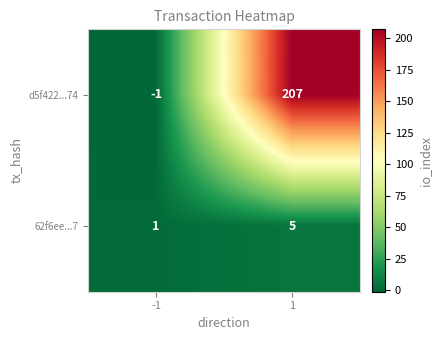

At how many categories does at least one series exceed 105?

1